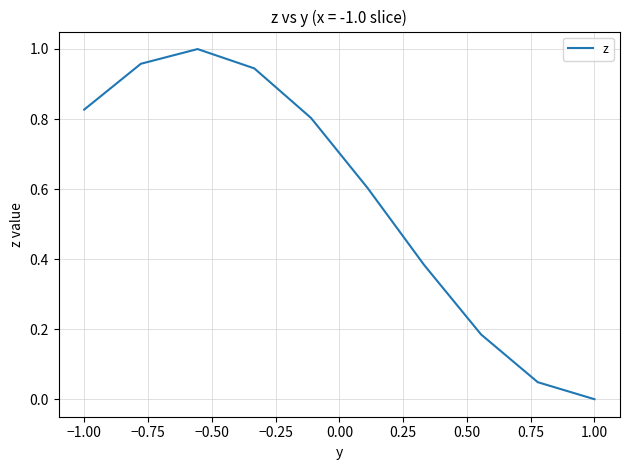

What is the greatest value displayed?

1.0